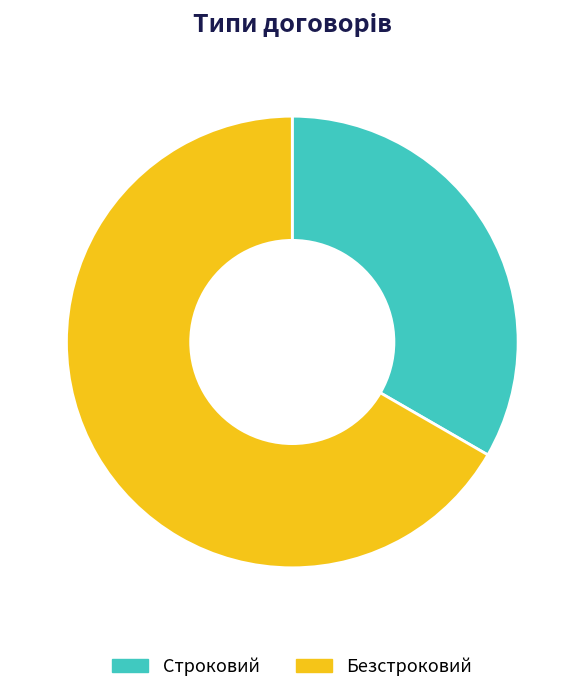

What is the smallest slice in the pie chart?

Строковий